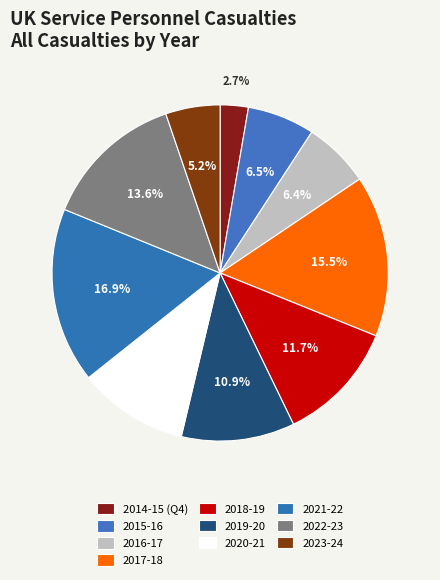

What is the change in value from 2014-15 (Q4) to 2019-20?

+191